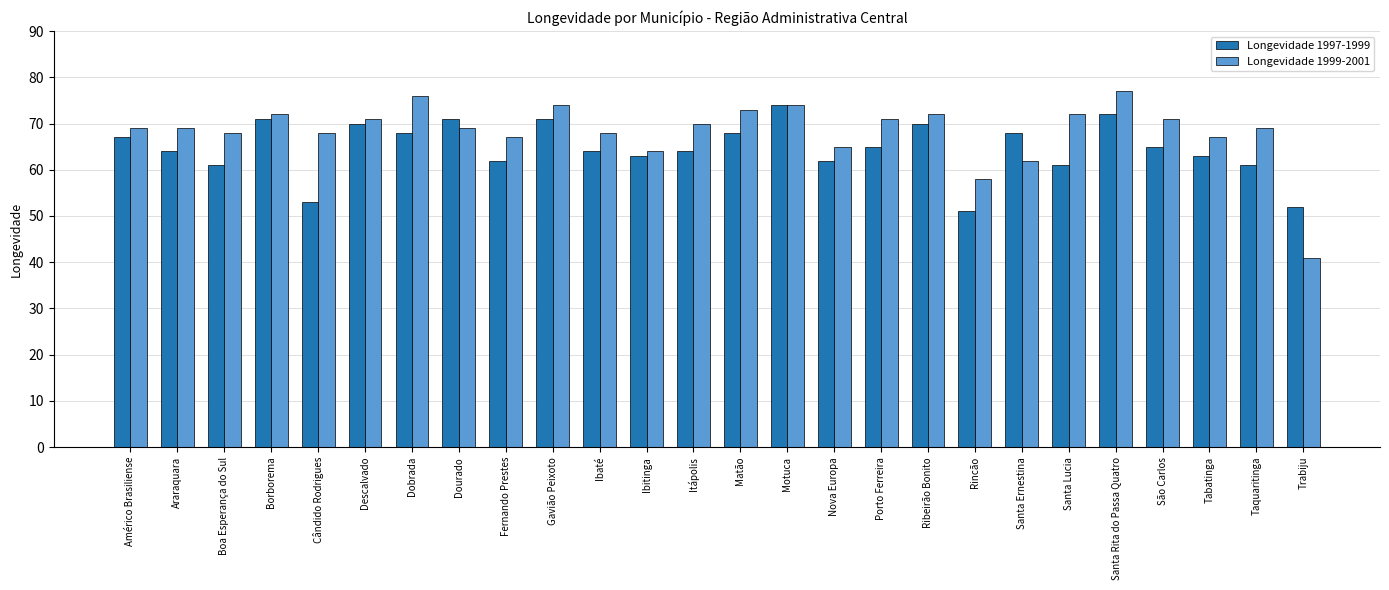

What is the difference between the second highest and minimum values in the Longevidade 1999-2001 series?

35